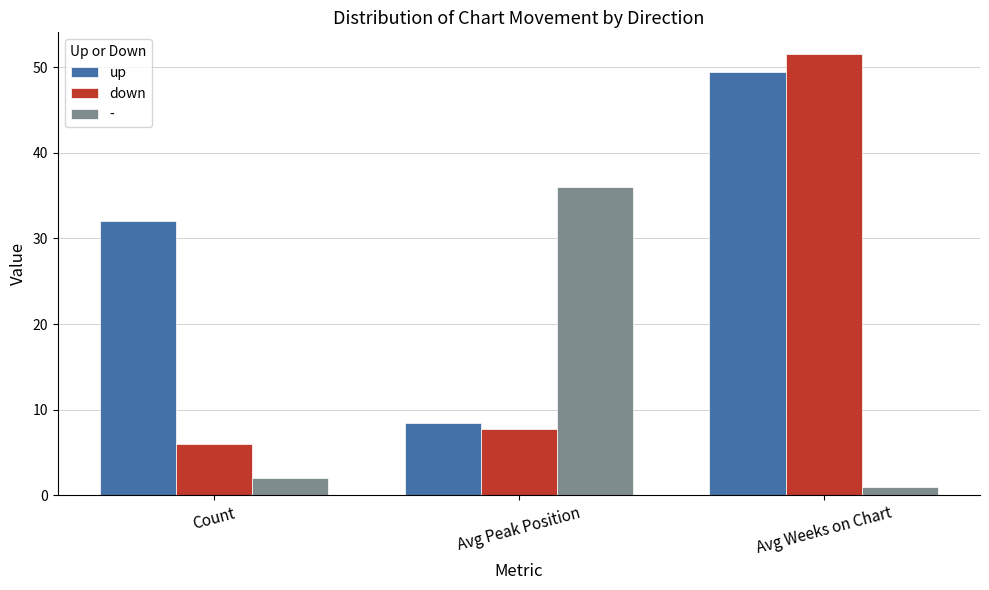

At which category is the sum across all series the highest?

Avg Weeks on Chart